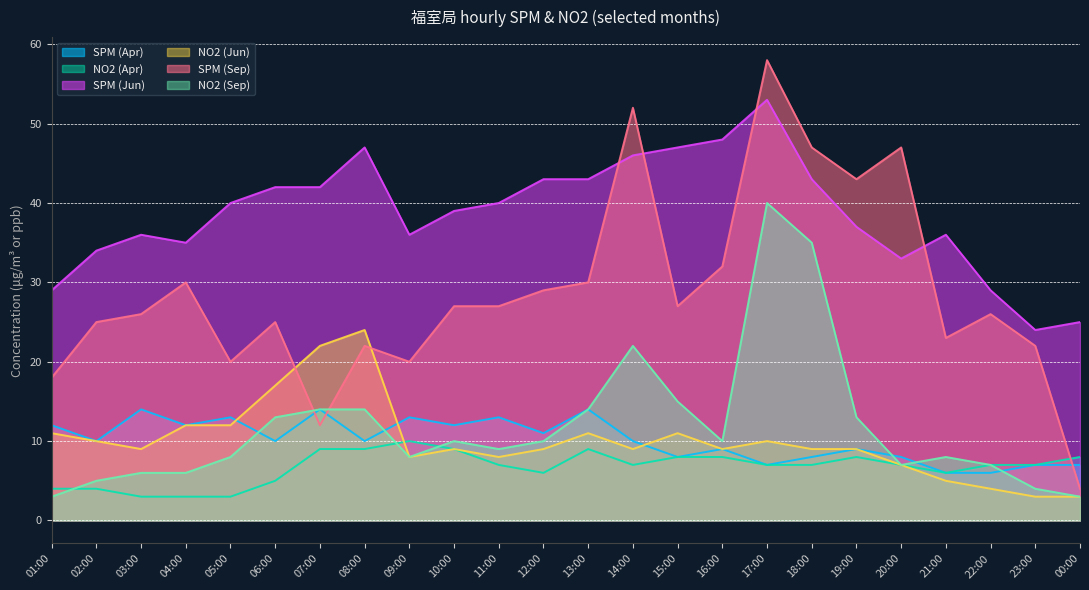

Where does the NO2 (Apr) series first go above 7?

07:00